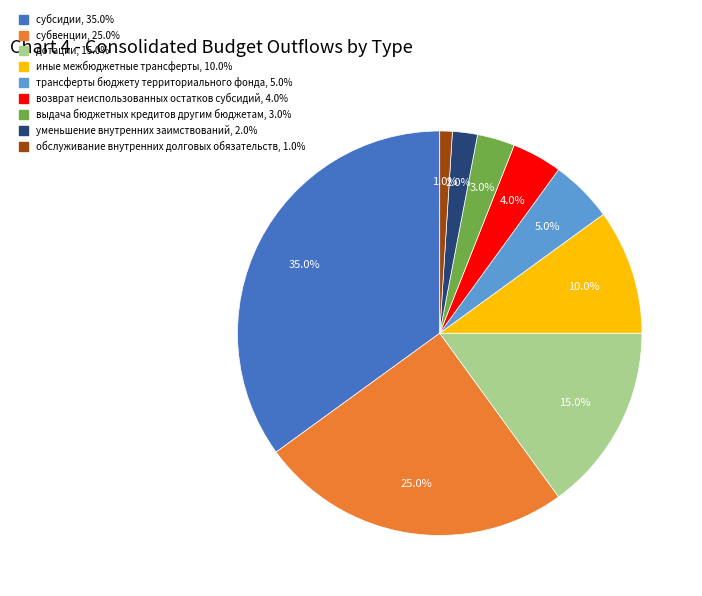

To the nearest percent, what portion does уменьшение внутренних заимствований represent?

2%